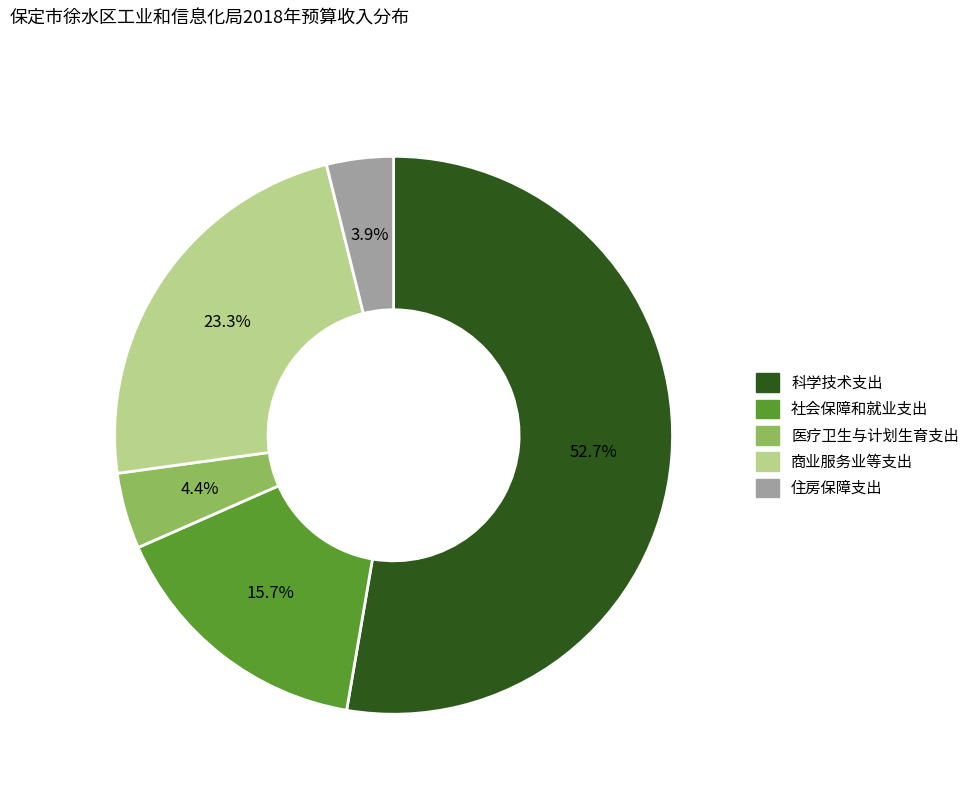

How many segments does this pie chart have?

5